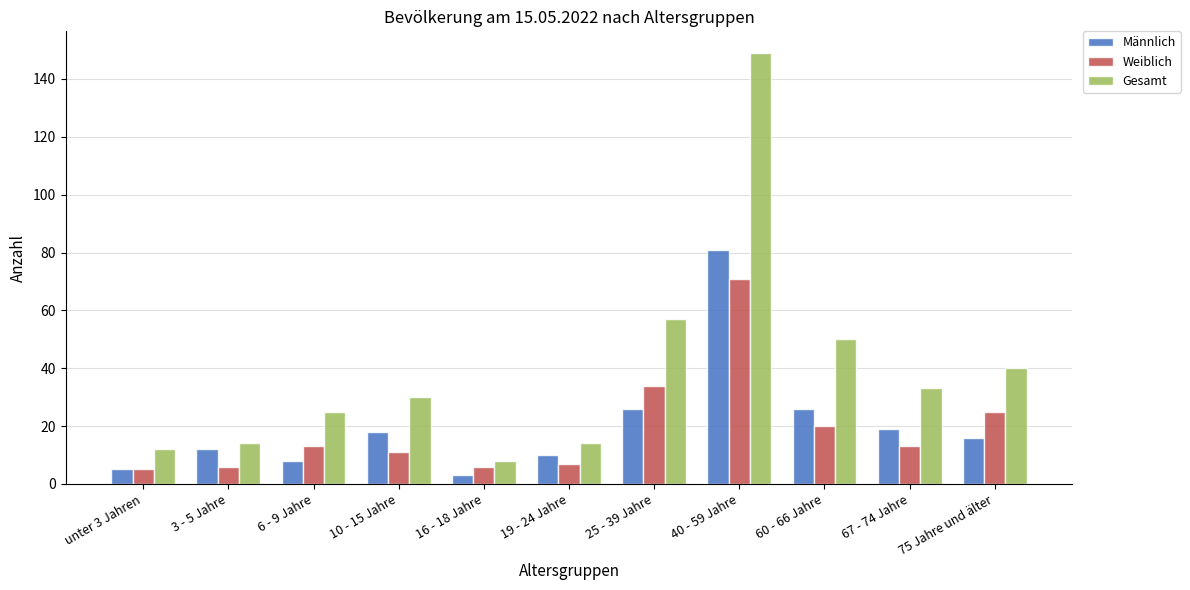

Reading right to left, transcribe all the data shown in this chart.

Männlich: 75 Jahre und älter=16	67 - 74 Jahre=19	60 - 66 Jahre=26	40 - 59 Jahre=81	25 - 39 Jahre=26	19 - 24 Jahre=10	16 - 18 Jahre=3	10 - 15 Jahre=18	6 - 9 Jahre=8	3 - 5 Jahre=12	unter 3 Jahren=5
Weiblich: 75 Jahre und älter=25	67 - 74 Jahre=13	60 - 66 Jahre=20	40 - 59 Jahre=71	25 - 39 Jahre=34	19 - 24 Jahre=7	16 - 18 Jahre=6	10 - 15 Jahre=11	6 - 9 Jahre=13	3 - 5 Jahre=6	unter 3 Jahren=5
Gesamt: 75 Jahre und älter=40	67 - 74 Jahre=33	60 - 66 Jahre=50	40 - 59 Jahre=149	25 - 39 Jahre=57	19 - 24 Jahre=14	16 - 18 Jahre=8	10 - 15 Jahre=30	6 - 9 Jahre=25	3 - 5 Jahre=14	unter 3 Jahren=12